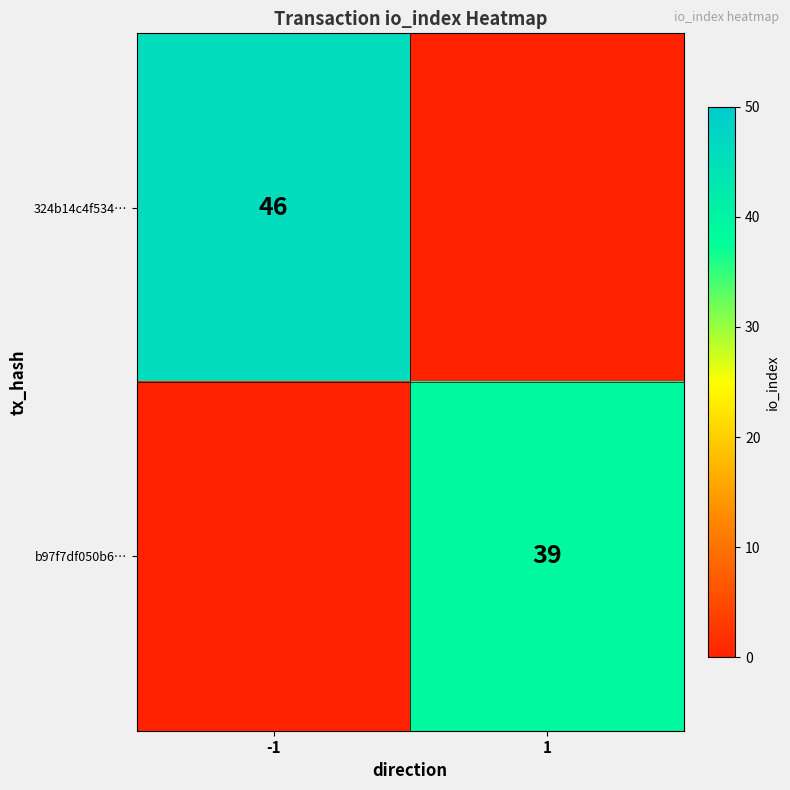

Is it true that b97f7df050b6… equals 8.3 at 1?

False